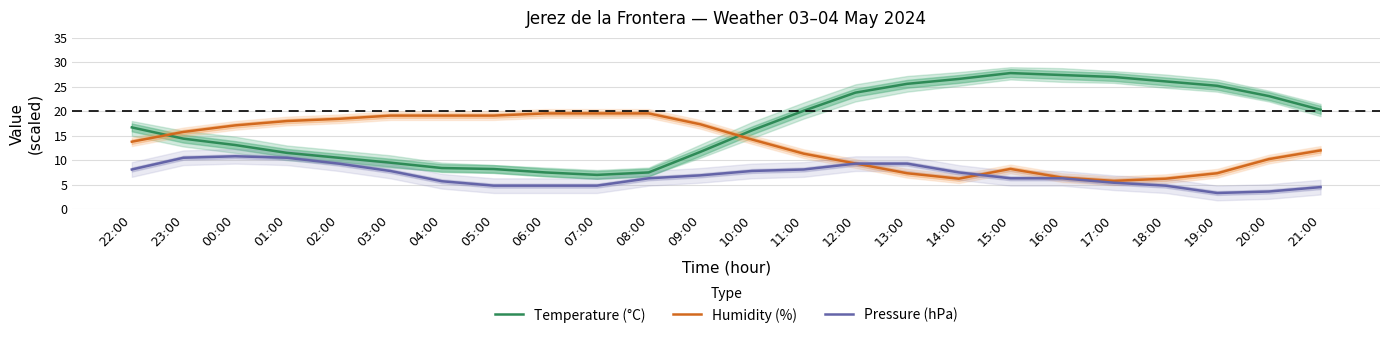

Is the value of Pressure (hPa) at 03:00 greater than the value of Humidity (%) at 11:00?

No